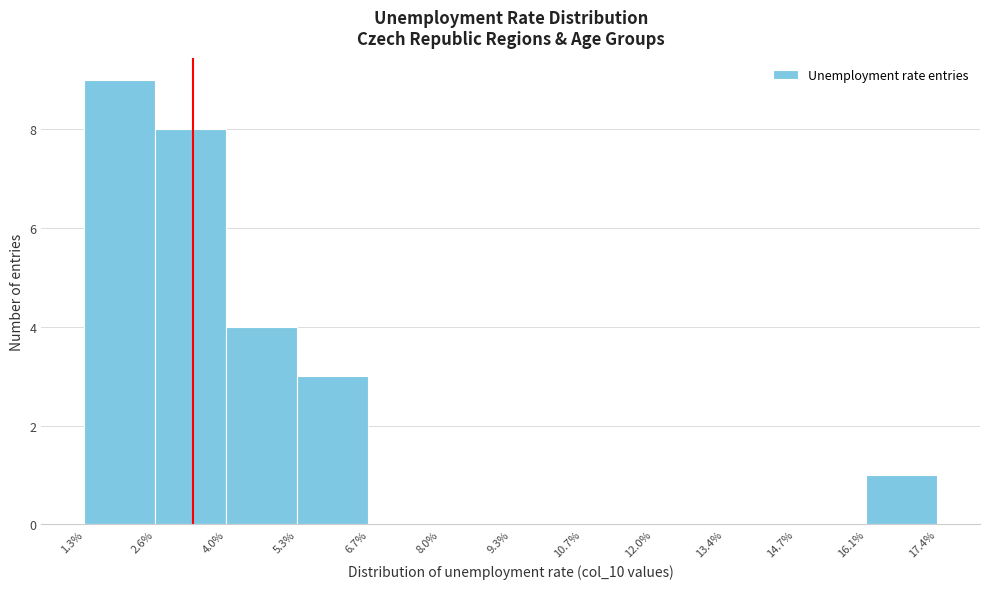

Reading left to right, list every bar in this chart as the range it spans on the x-axis followed by its height. The values are not printed on the chart, so give them approximately, as read against the axis.

1.3% to 2.6%: 9
2.6% to 4.0%: 8
4.0% to 5.3%: 4
5.3% to 6.7%: 3
6.7% to 8.0%: 0
8.0% to 9.3%: 0
9.3% to 10.7%: 0
10.7% to 12.0%: 0
12.0% to 13.4%: 0
13.4% to 14.7%: 0
14.7% to 16.1%: 0
16.1% to 17.4%: 1